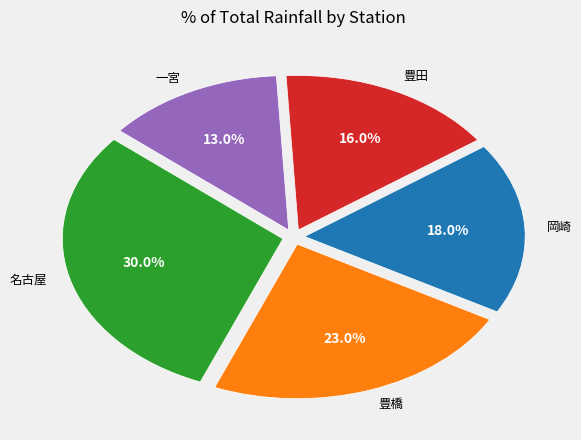

Is there a majority slice in this chart?

No